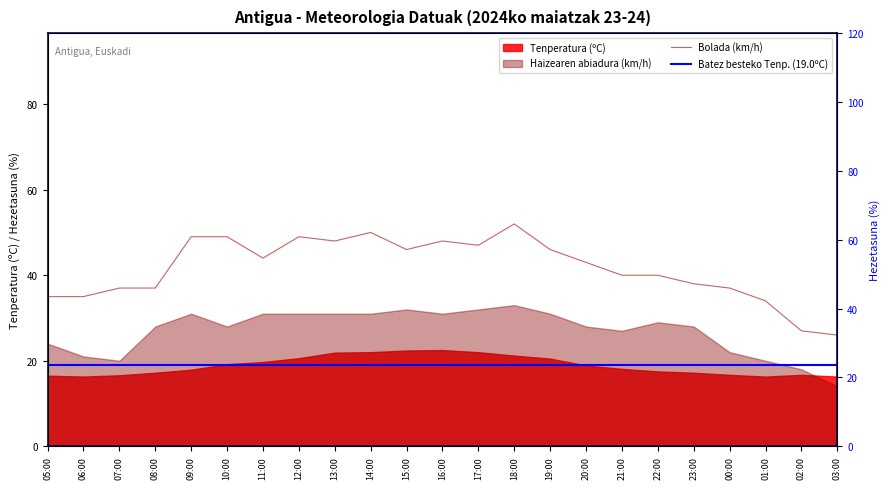

Reading left to right, what are all the values shown in this chart?

Hezetasuna (%): 76	77	75	74	69	63	65	62	56	57	56	58	58	61	65	72	77	80	80	81	82	83	84
Bolada (km/h): 35	35	37	37	49	49	44	49	48	50	46	48	47	52	46	43	40	40	38	37	34	27	26